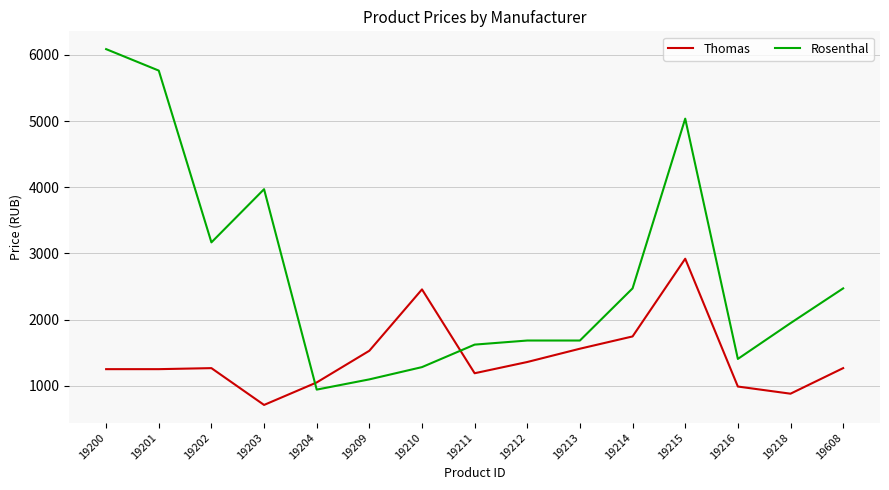

True or false: Rosenthal and Thomas cross at least once.

True